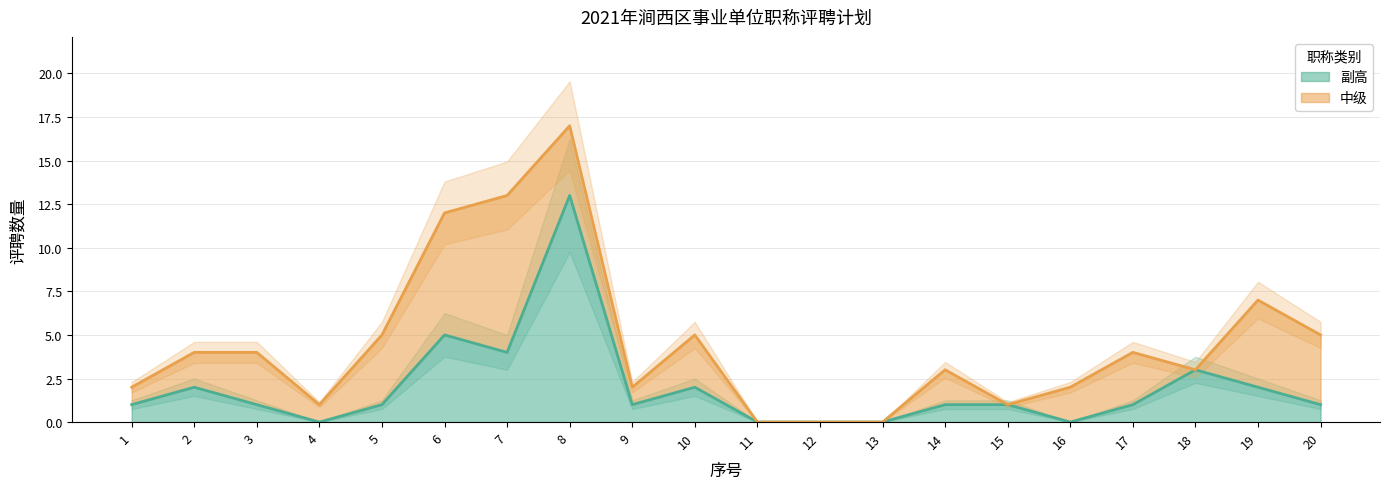

Count the number of values greater than 1.

7